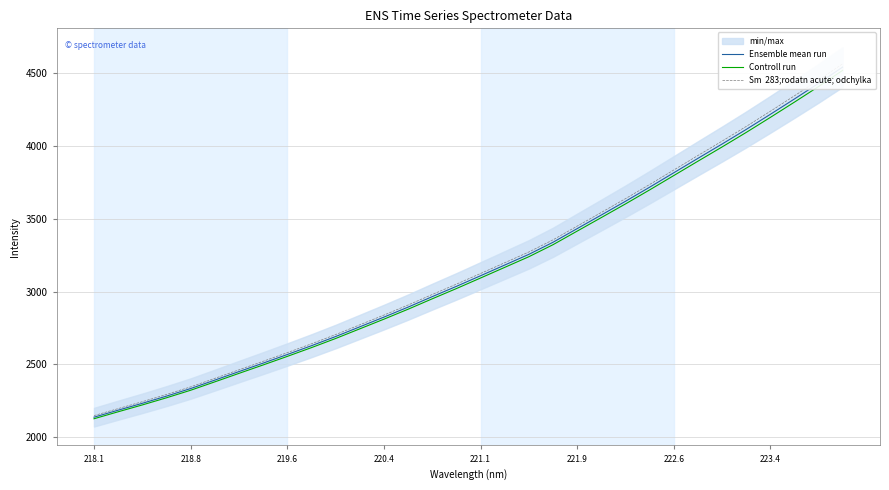

Rank the series by their maximum value, from lowest to highest.

Controll run, Ensemble mean run, Sm  283;rodatn acute; odchylka